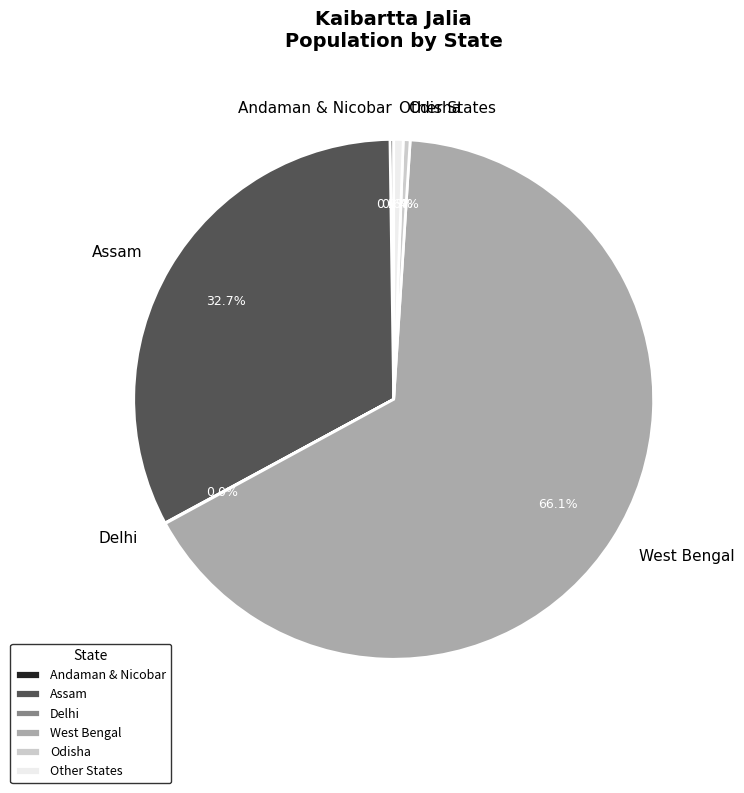

What percentage is NOT represented by Other States?

99.4%